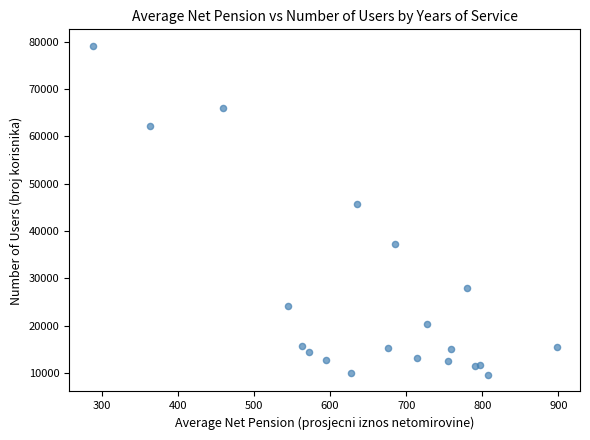

What Y value in the scatter plot is closest to 44333?

45732